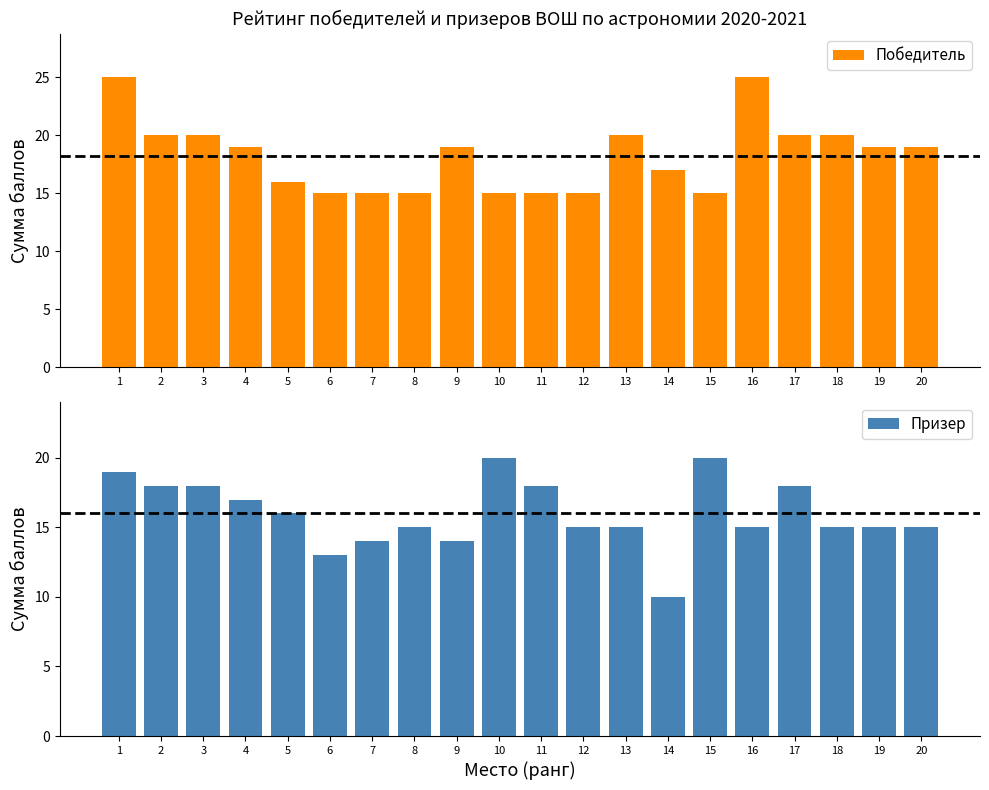

How many series are shown in this chart?

2